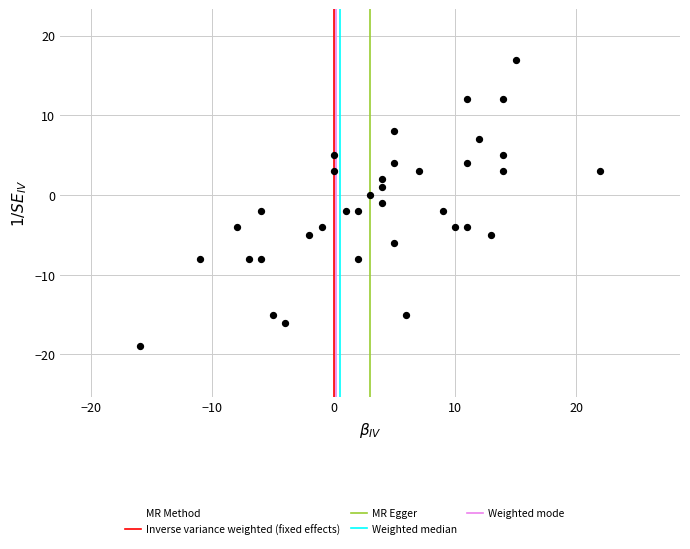

What is the range of X values (max minus min)?

38